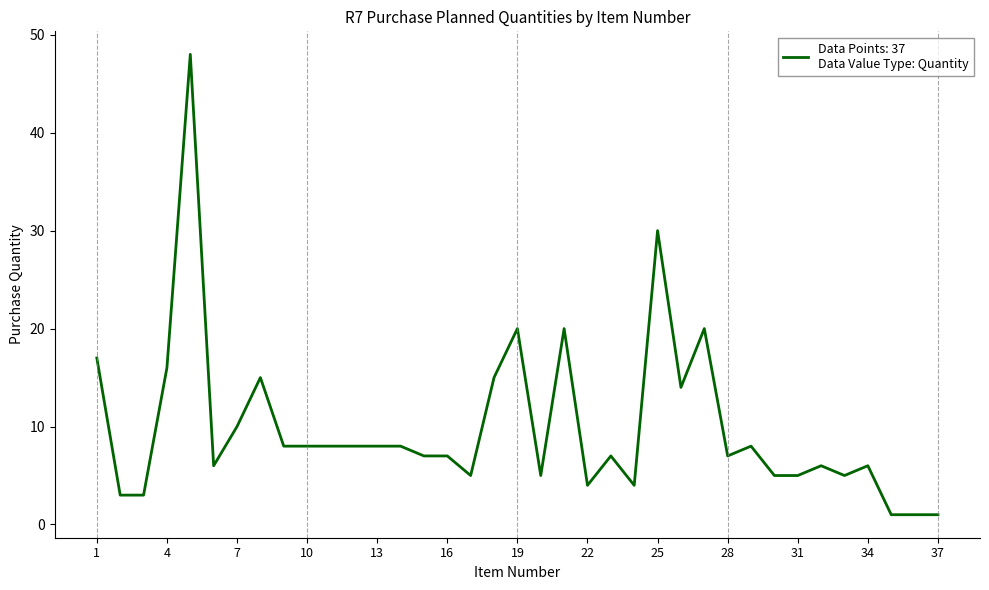

What is the difference between the maximum and minimum values?

47